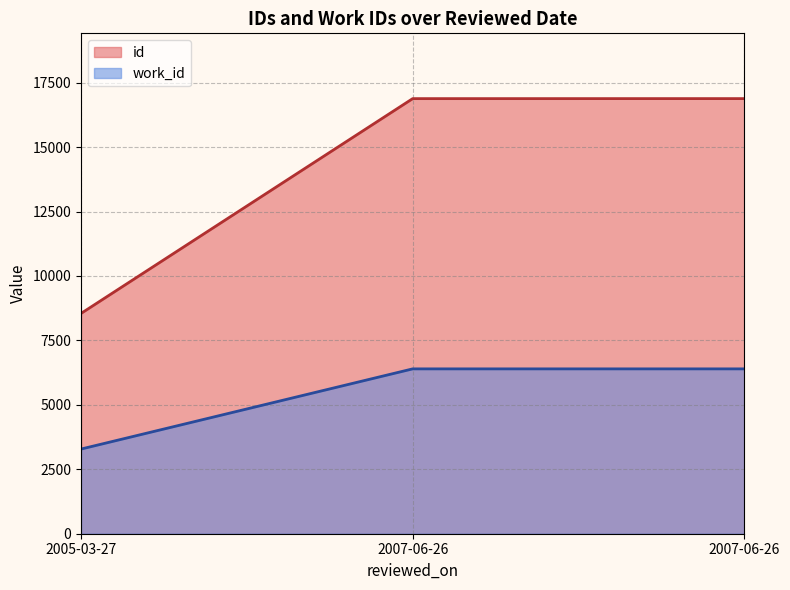

Reading left to right, list all the values displayed in this chart.

id: 8547	16881	16882
work_id: 3285	6396	6396